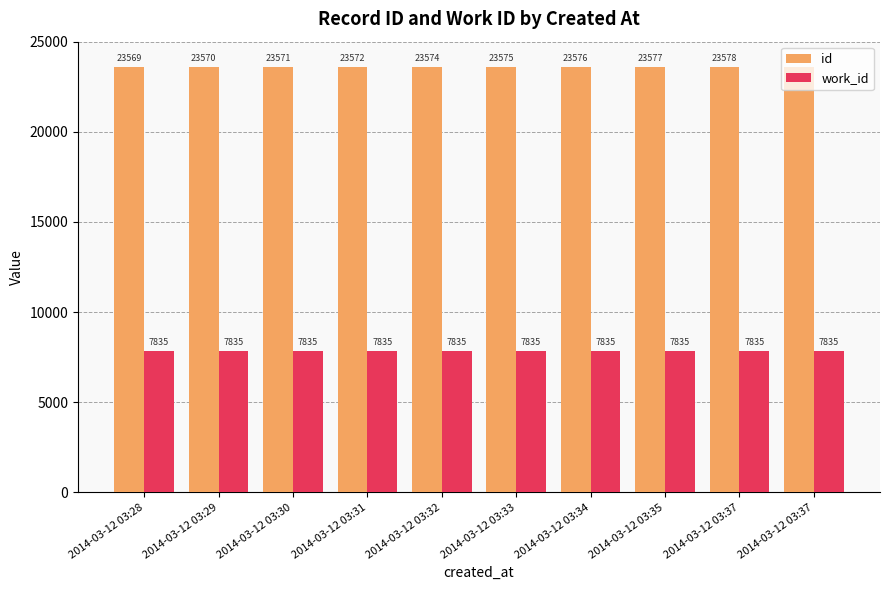

Reading right to left, what are all the values shown in this chart?

id: 23579	23578	23577	23576	23575	23574	23572	23571	23570	23569
work_id: 7835	7835	7835	7835	7835	7835	7835	7835	7835	7835